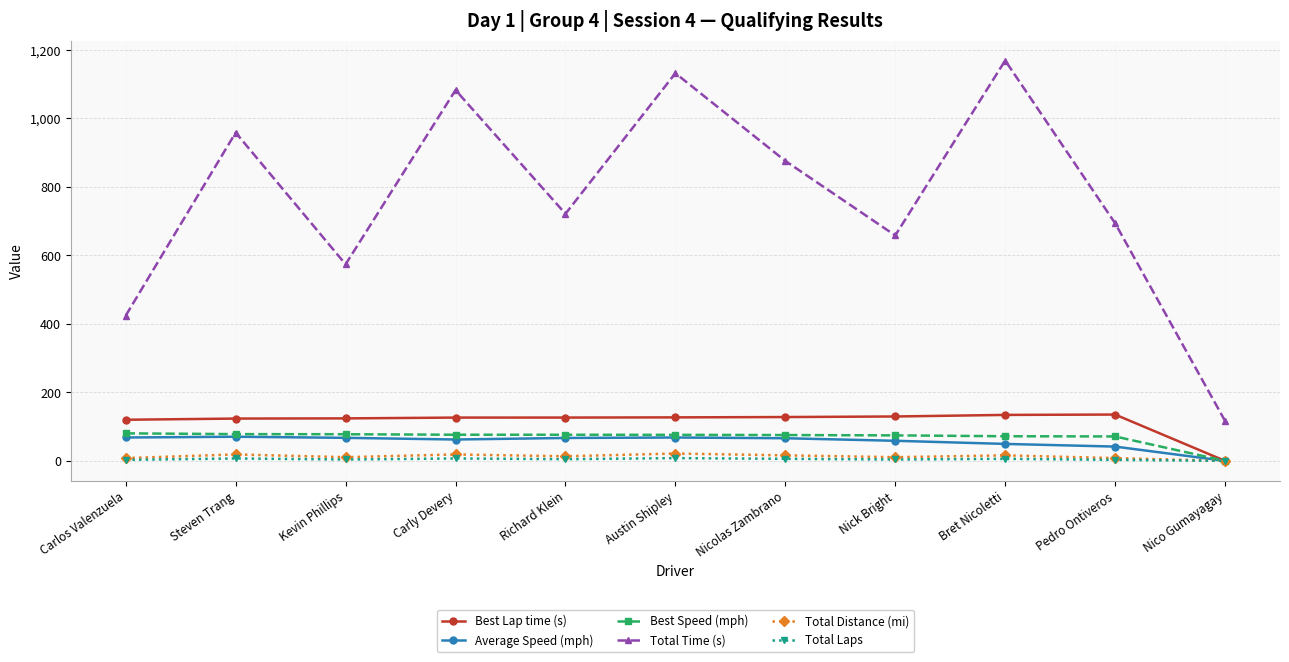

Which series has the widest spread of values?

Total Time (s)